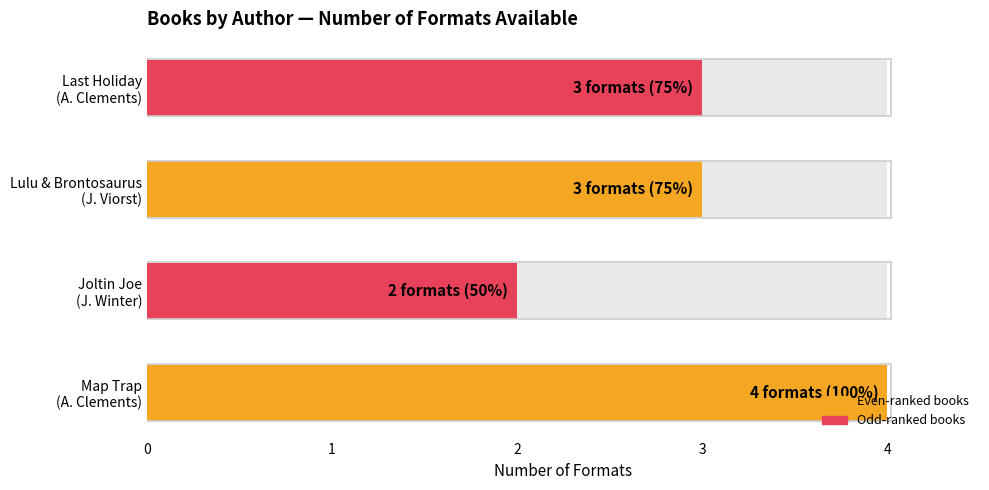

What is the greatest value displayed?

4